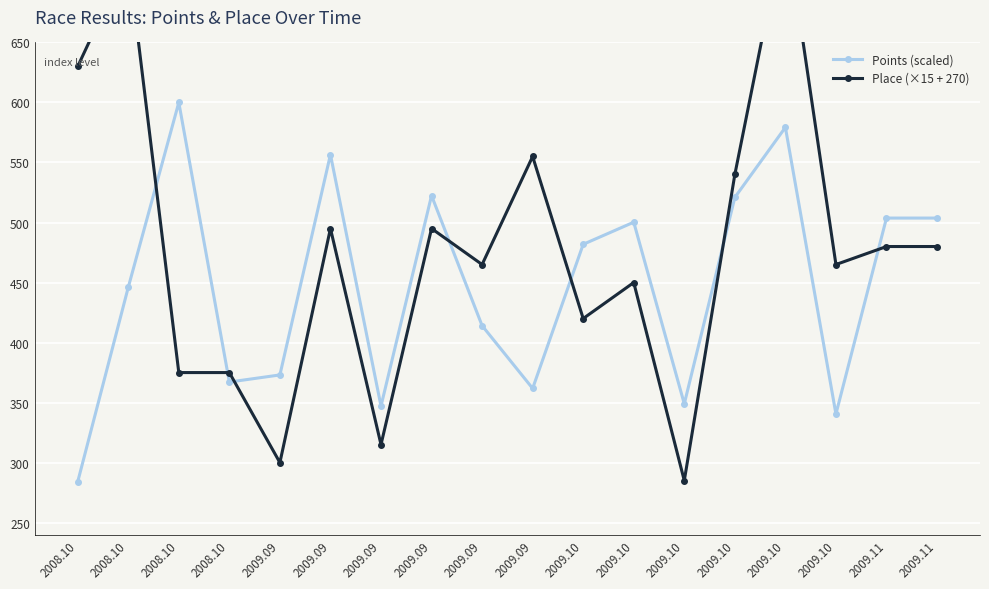

After their last crossing, which series has the higher values: Points (scaled) or Place (×15 + 270)?

Points (scaled)